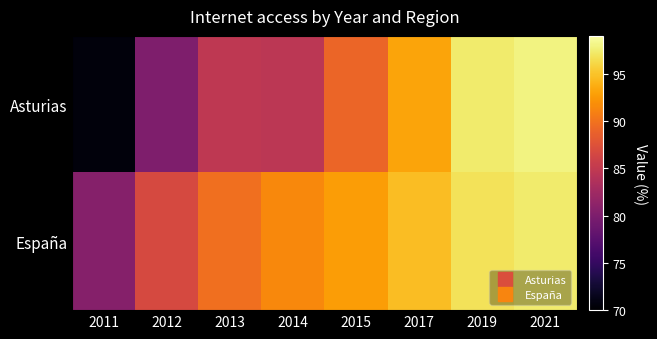

Rank the series by their maximum value, from highest to lowest.

Asturias, España